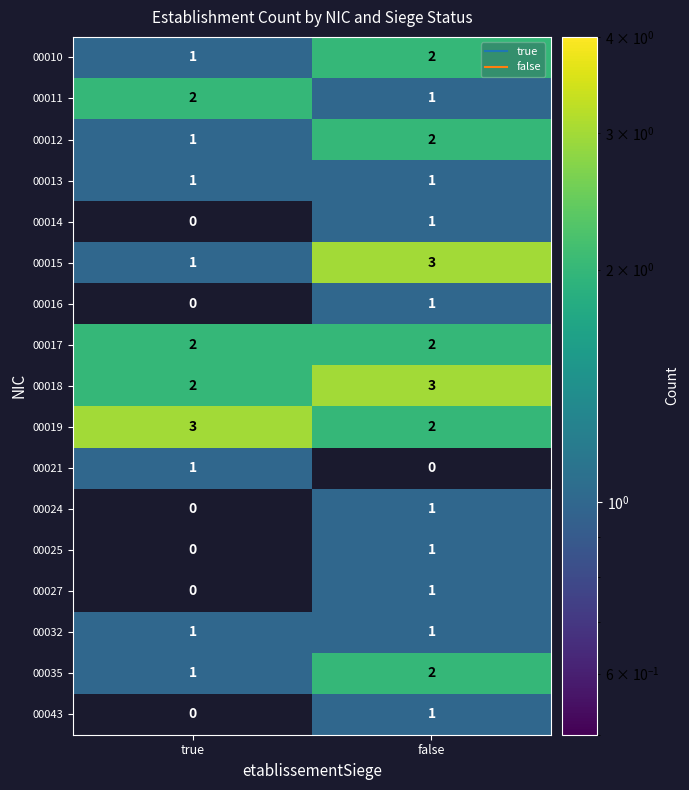

Which series has the largest range (max minus min)?

00015